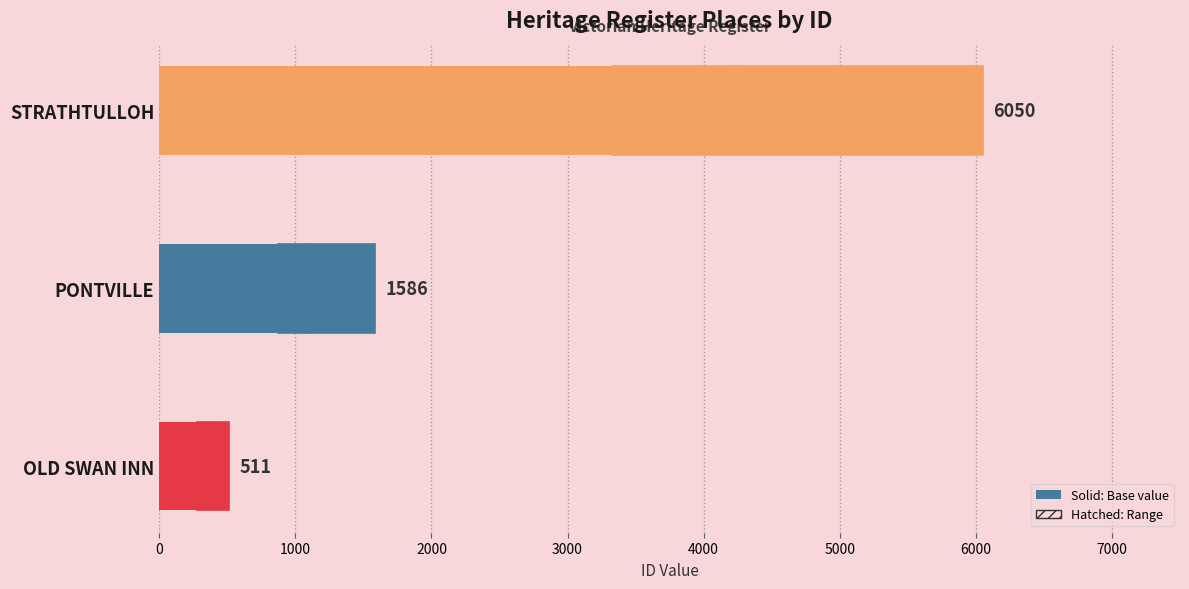

Are the bars horizontal?

Yes